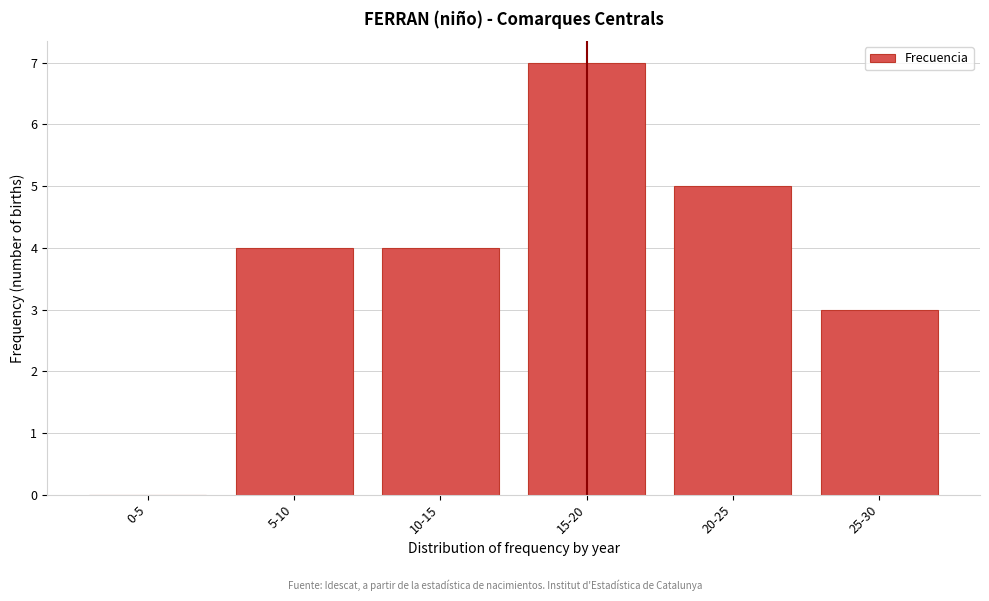

Reading left to right, what are all the values shown in this chart?

0-5=0	5-10=4	10-15=4	15-20=7	20-25=5	25-30=3